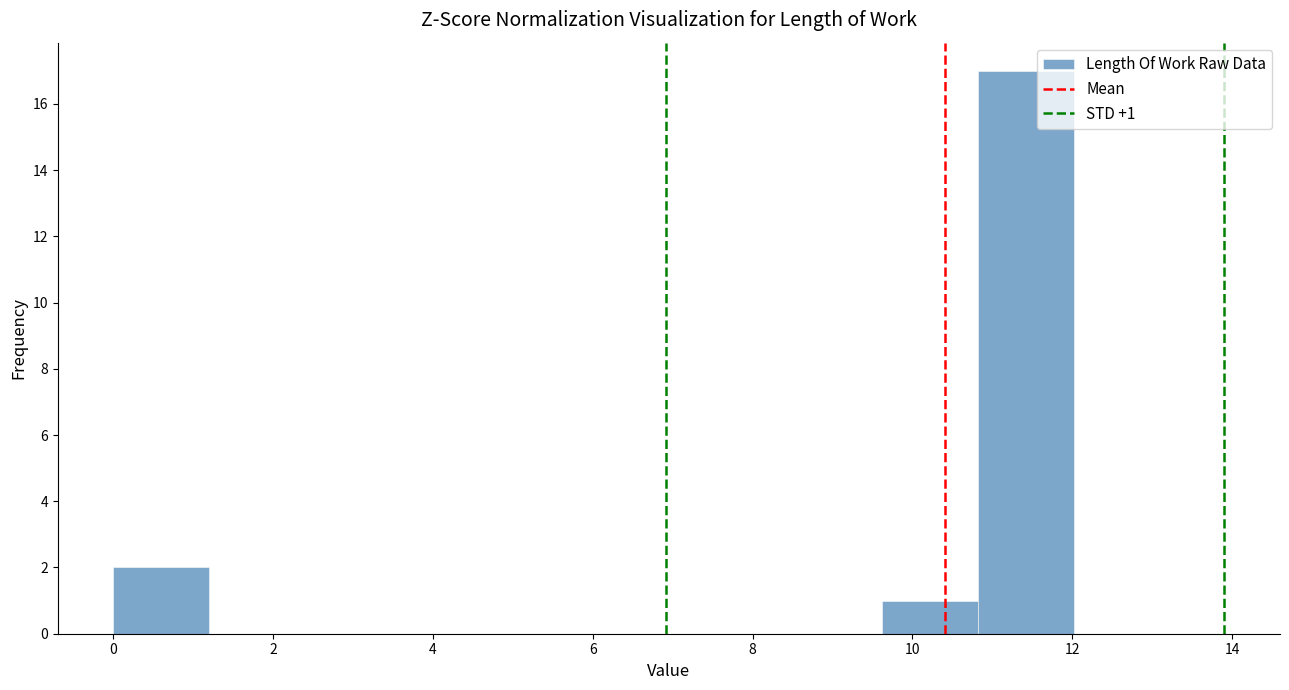

Which range on the x-axis has the tallest bar?

10.8 to 12.0